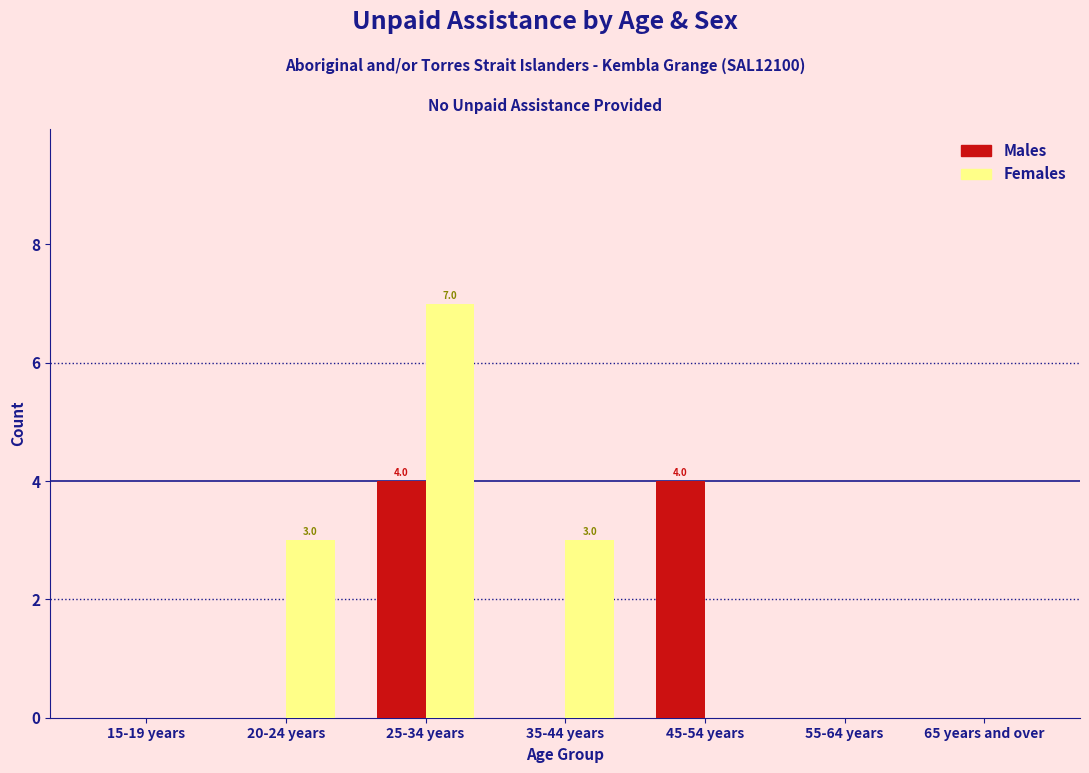

At which category is the sum across all series the highest?

25-34 years